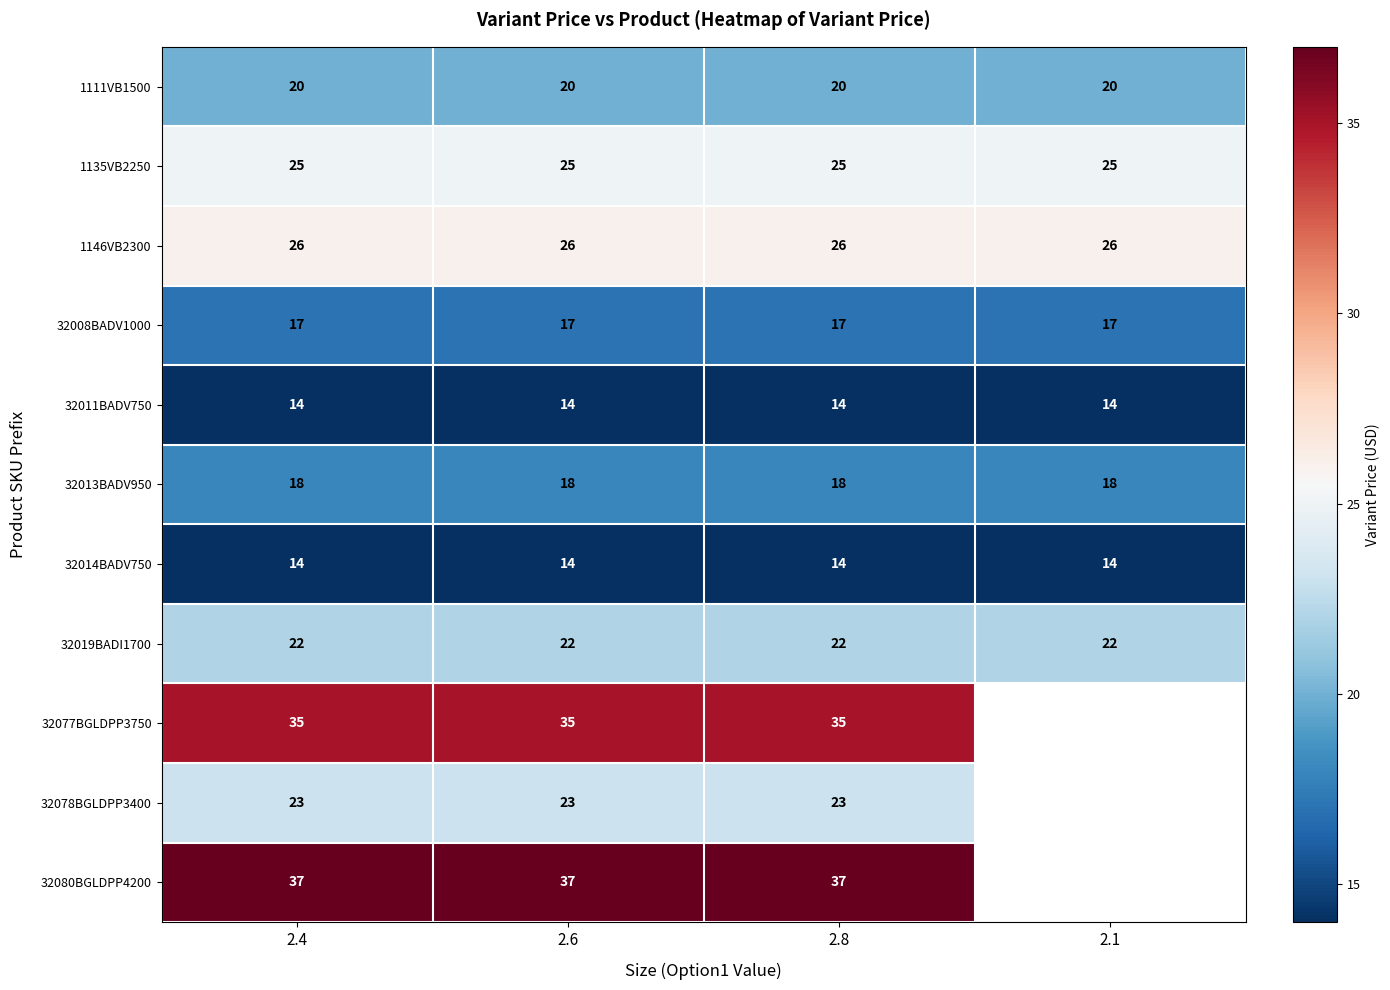

At which category is the sum across all series the highest?

2.4